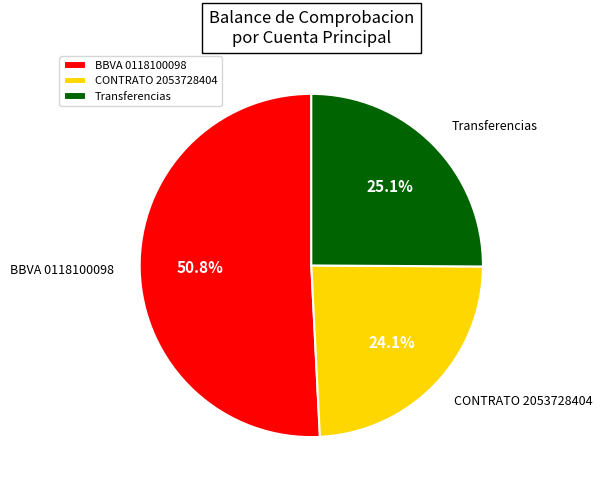

Count the number of slices in the pie.

3